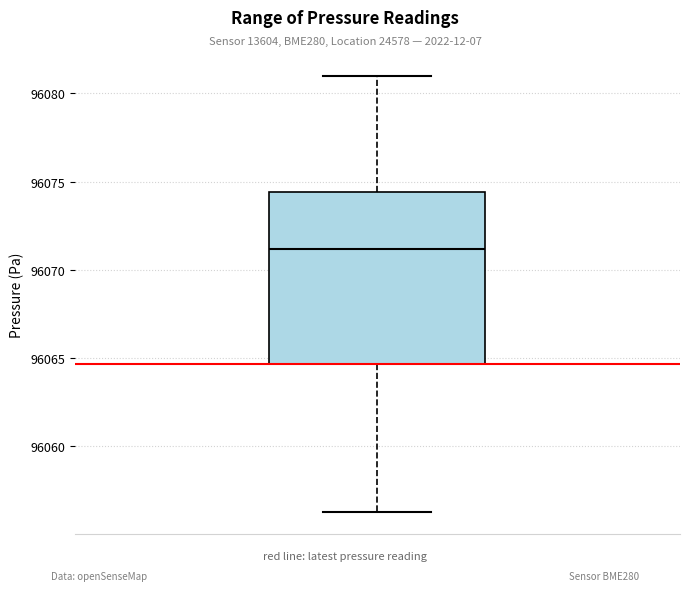

Where does the lower whisker of the box end on the y-axis? The values are not printed on the chart, so give them approximately, as read against the axis.

96056.5